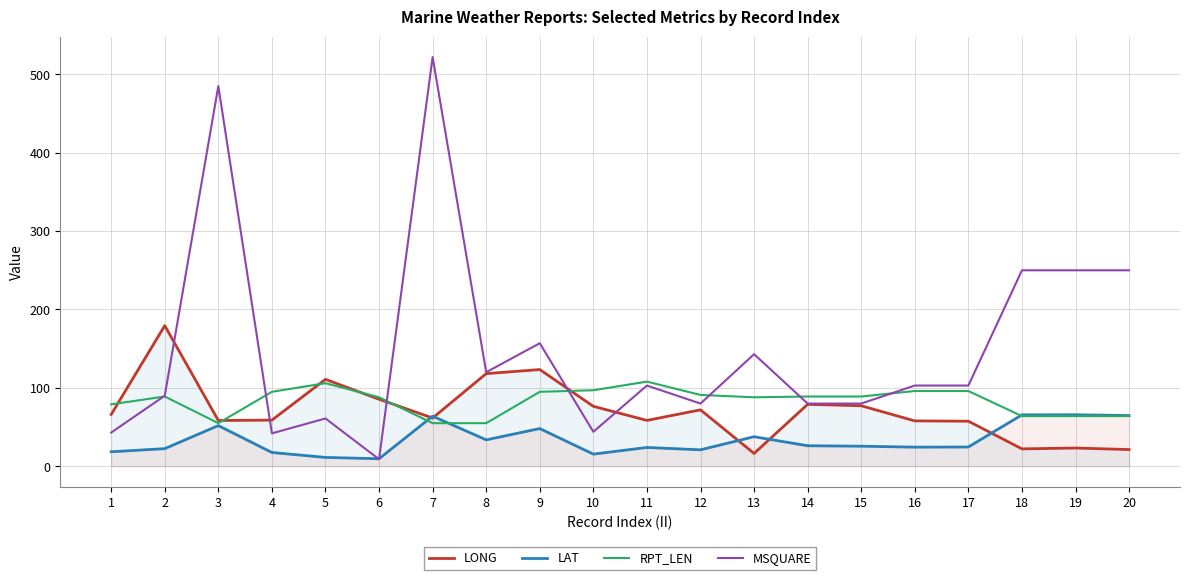

True or false: LAT has more than 2 points higher than both neighbors.

True